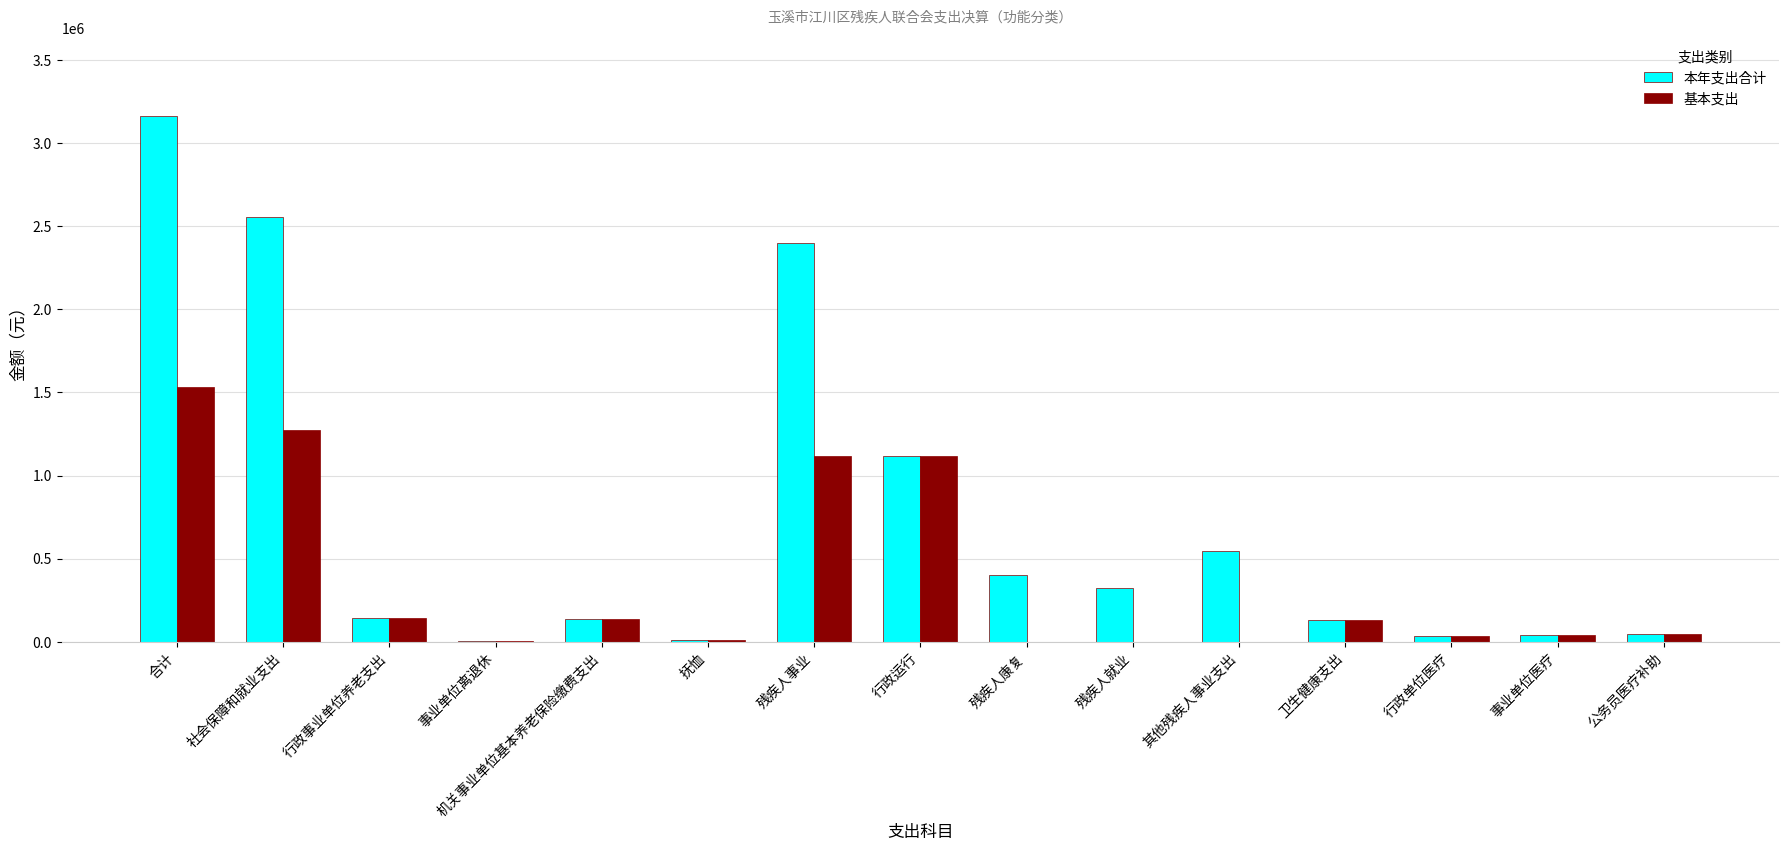

Which series has the largest total across all categories?

本年支出合计